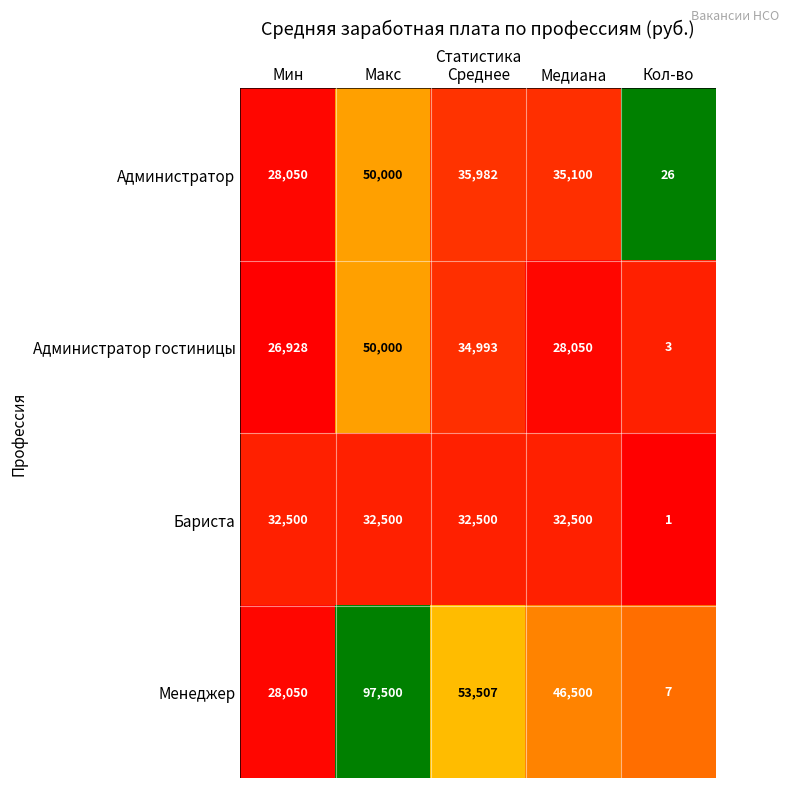

Reading right to left, transcribe all the data shown in this chart.

Администратор: Кол-во=26	Медиана=35100	Среднее=35982	Макс=50000	Мин=28050
Администратор гостиницы: Кол-во=3	Медиана=28050	Среднее=34993	Макс=50000	Мин=26928
Бариста: Кол-во=1	Медиана=32500	Среднее=32500	Макс=32500	Мин=32500
Менеджер: Кол-во=7	Медиана=46500	Среднее=53507	Макс=97500	Мин=28050